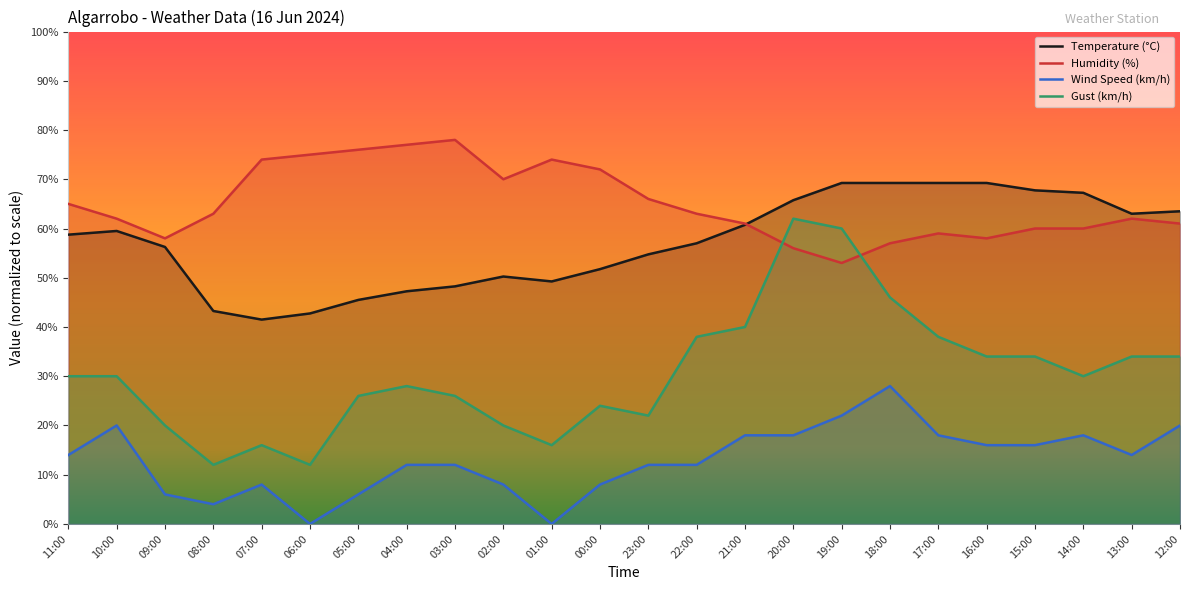

At how many categories does at least one series exceed 25?

24